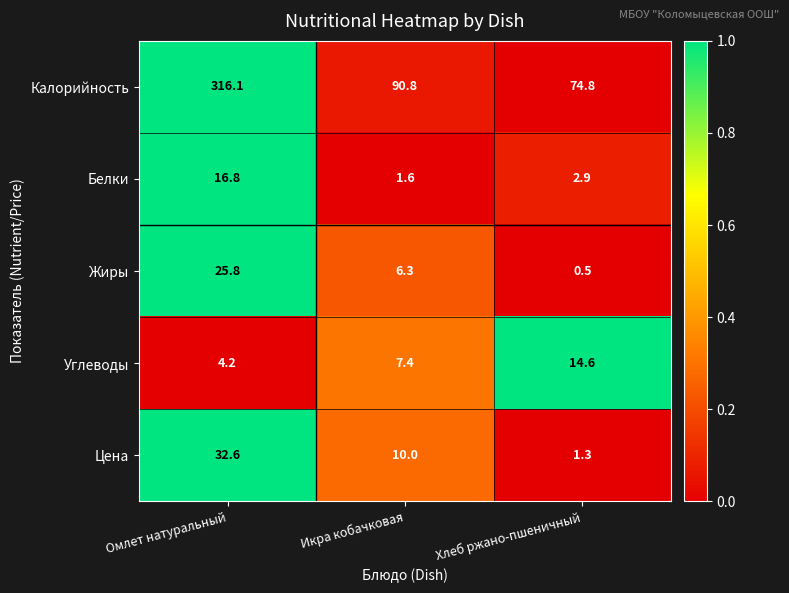

True or false: Цена has a value of 1.8 at Хлеб ржано-пшеничный.

False